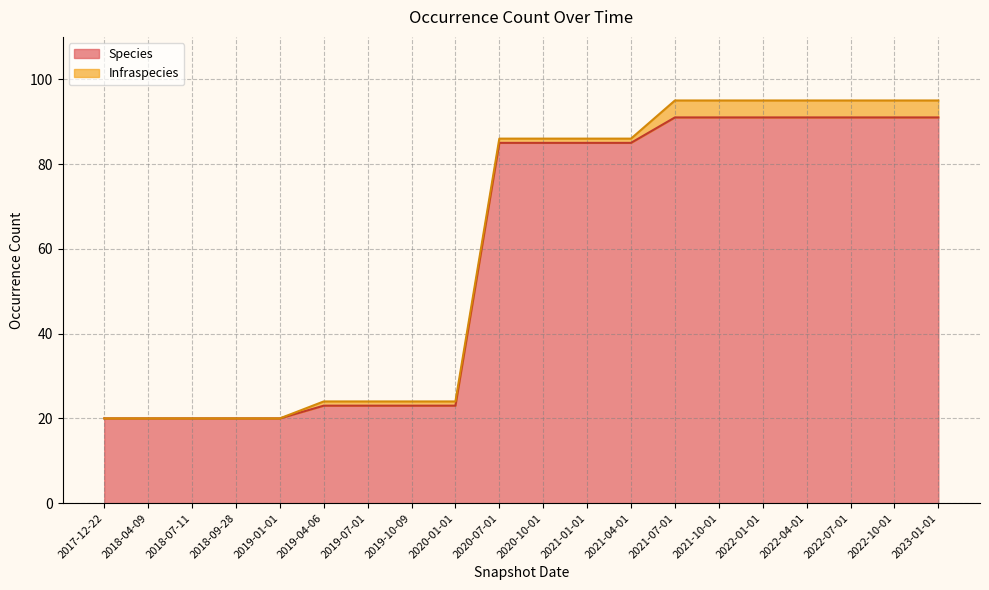

Which has a higher value, 2022-04-01 or 2018-07-11?

2022-04-01